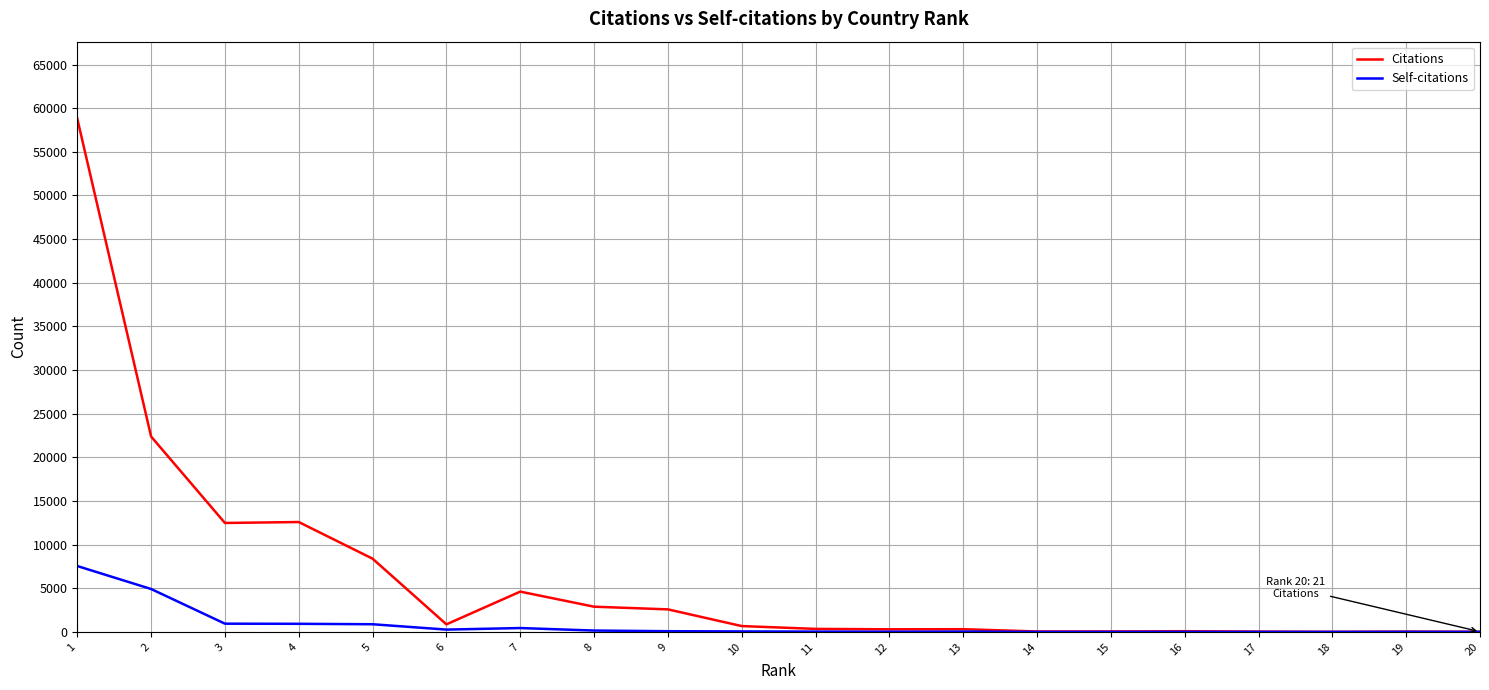

How many distinct data groups are displayed?

2